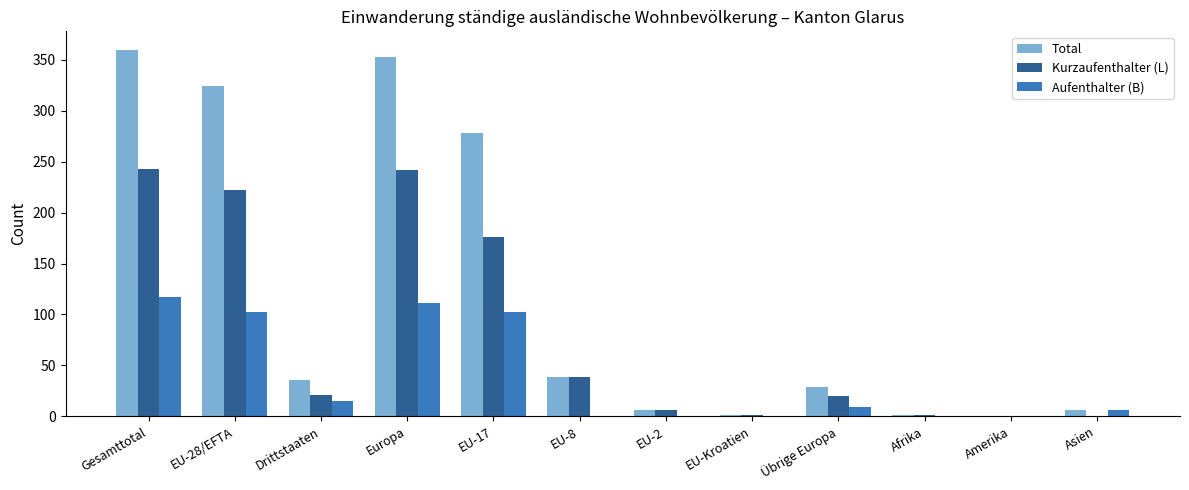

Is it true that Total equals 136 at Gesamttotal?

False